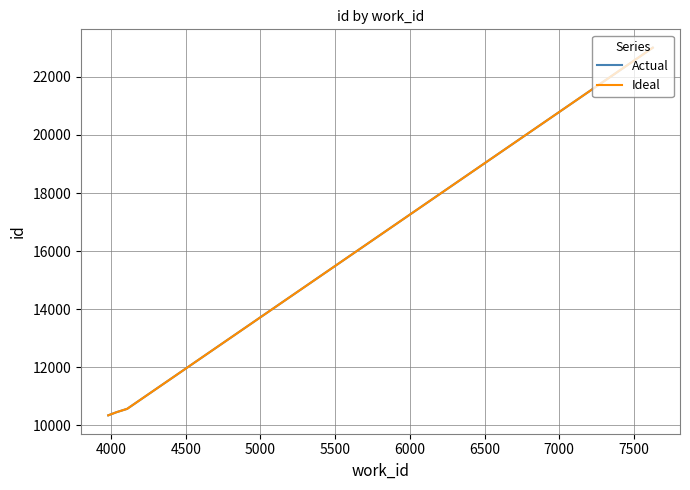

Is this an area chart (filled region under the line)?

No